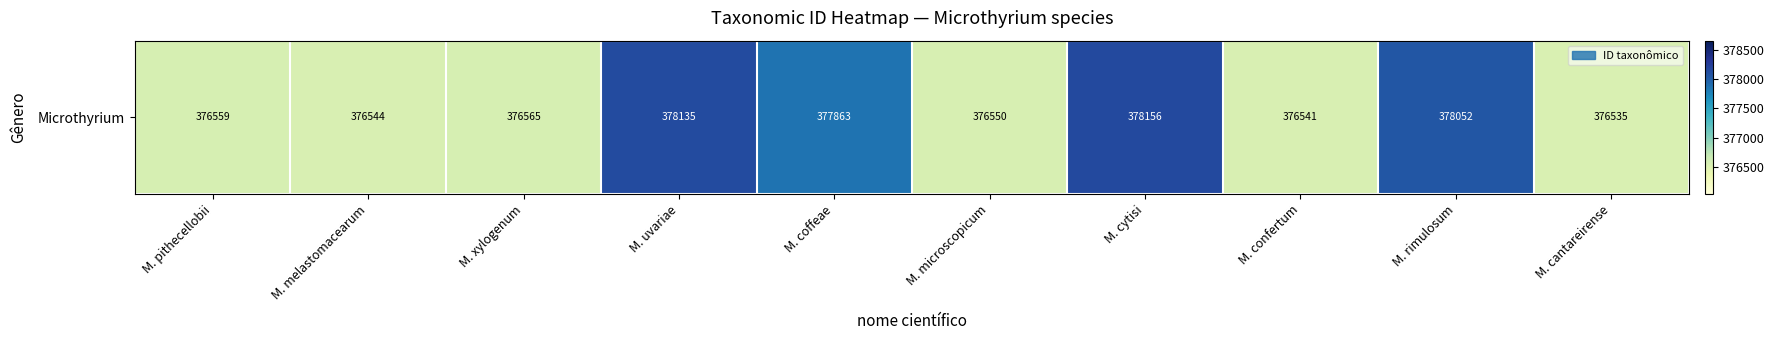

What is the minimum value shown in the chart?

376535